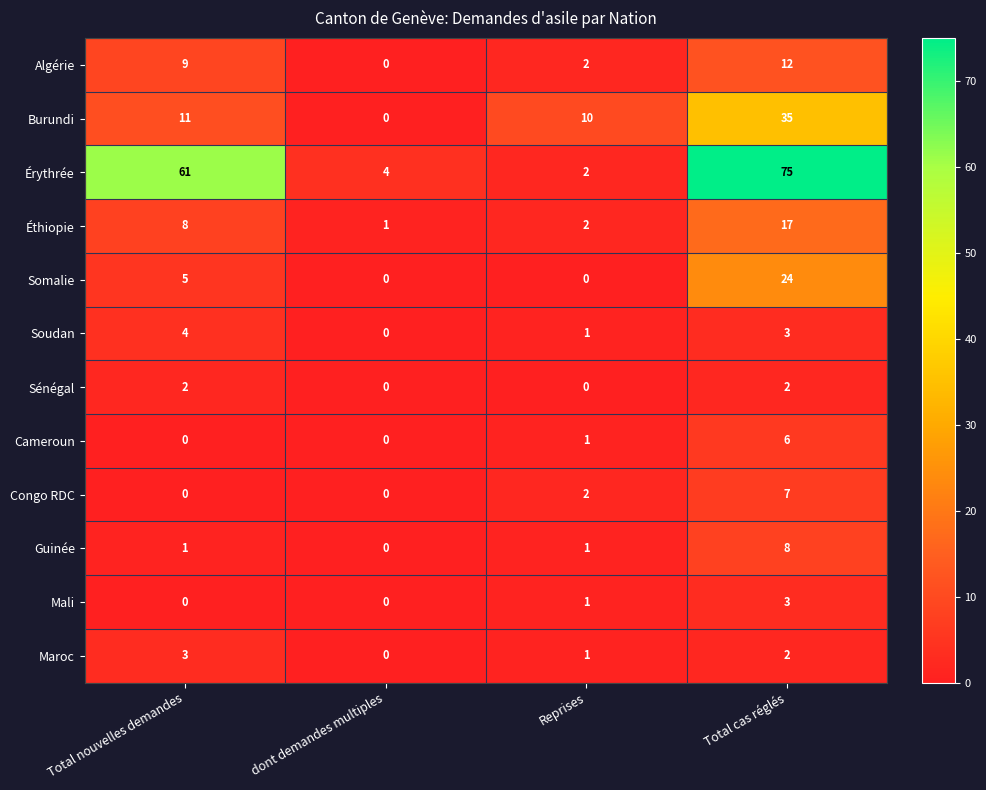

The value of Burundi at dont demandes multiples is -22. True or false?

False